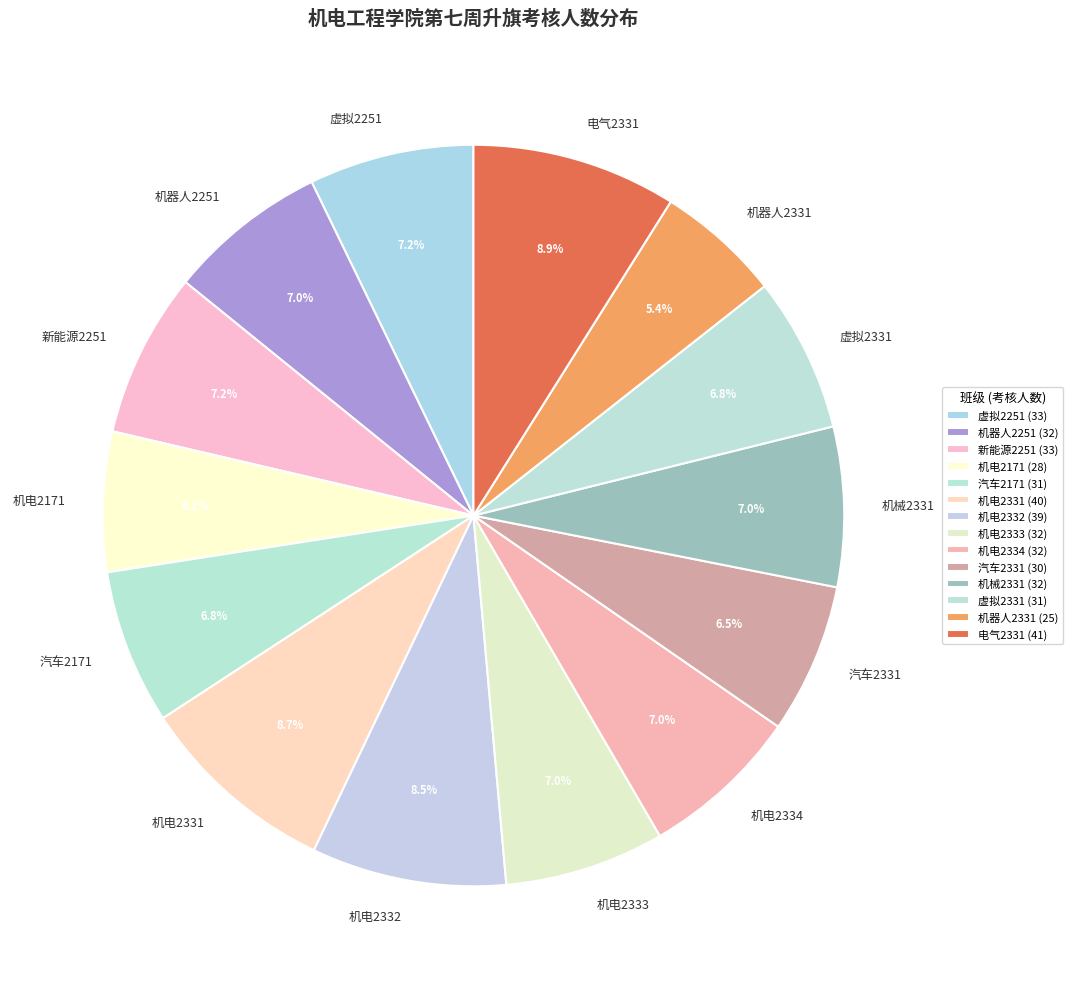

True or false: 新能源2251 accounts for 16% of the total.

False